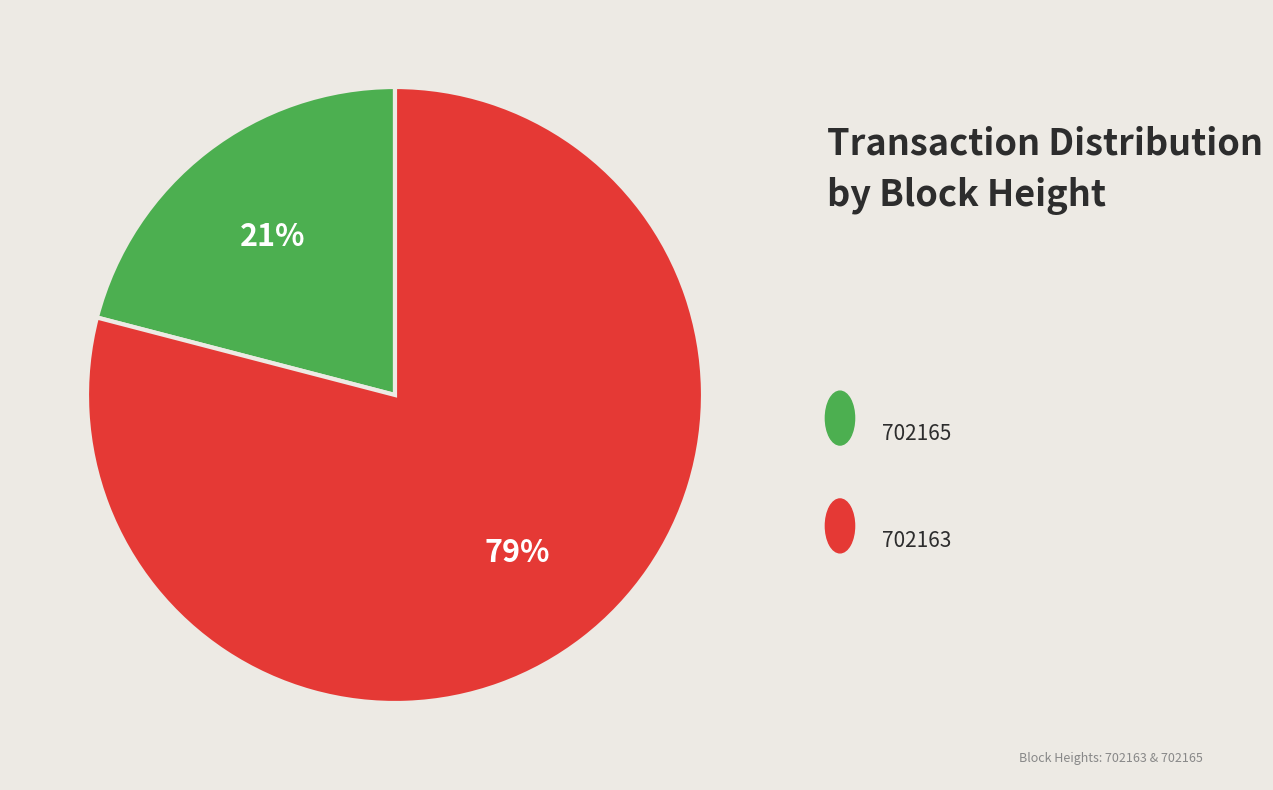

To the nearest percent, what is the average slice percentage?

50%